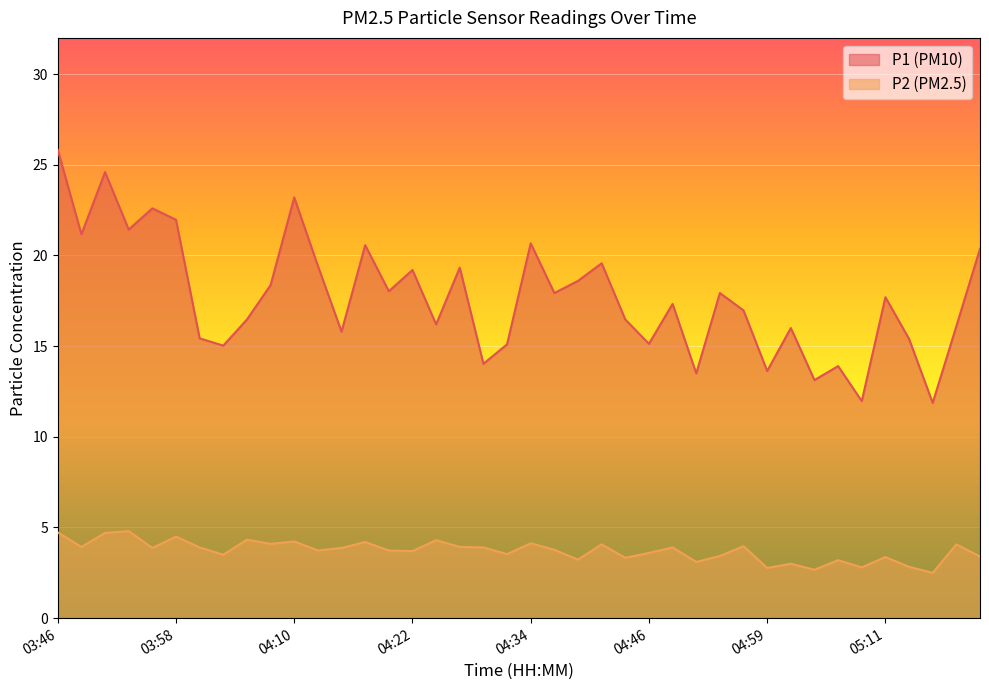

At how many categories does at least one series exceed 10?

40